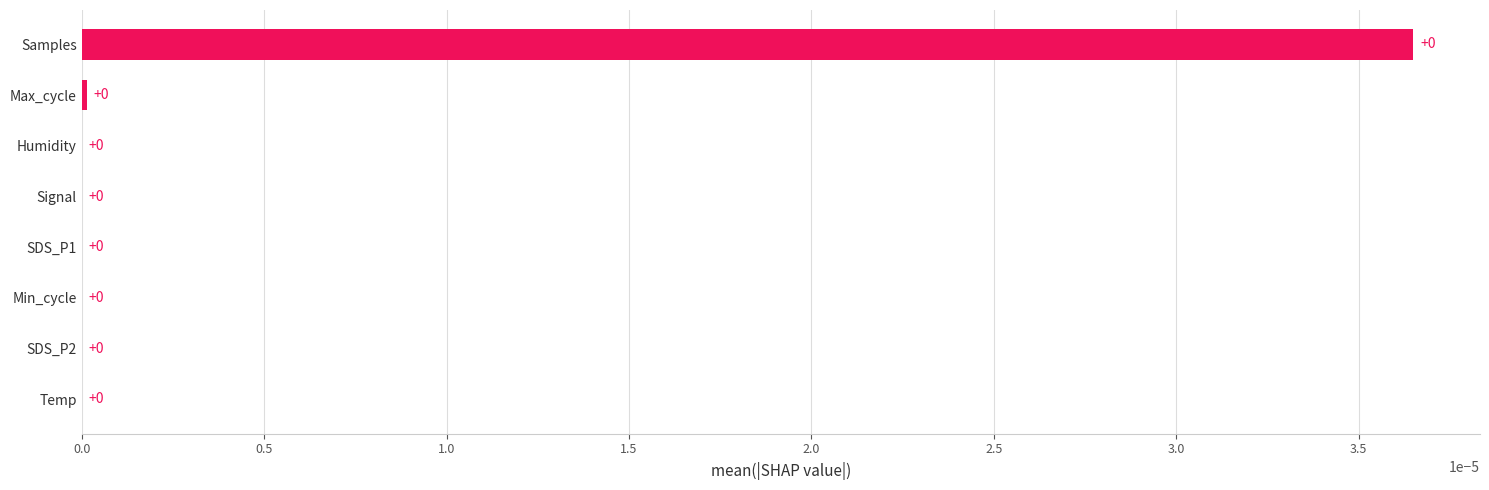

True or false: the data shows 0.0 at Samples.

True